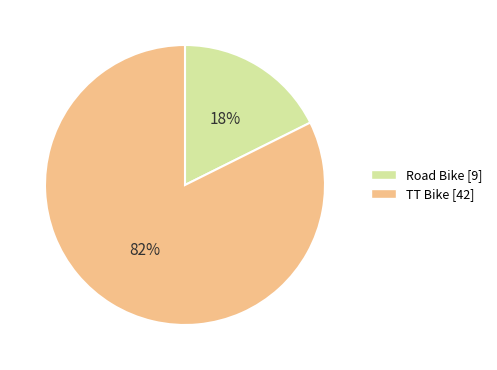

True or false: Road Bike accounts for 18% of the total.

True